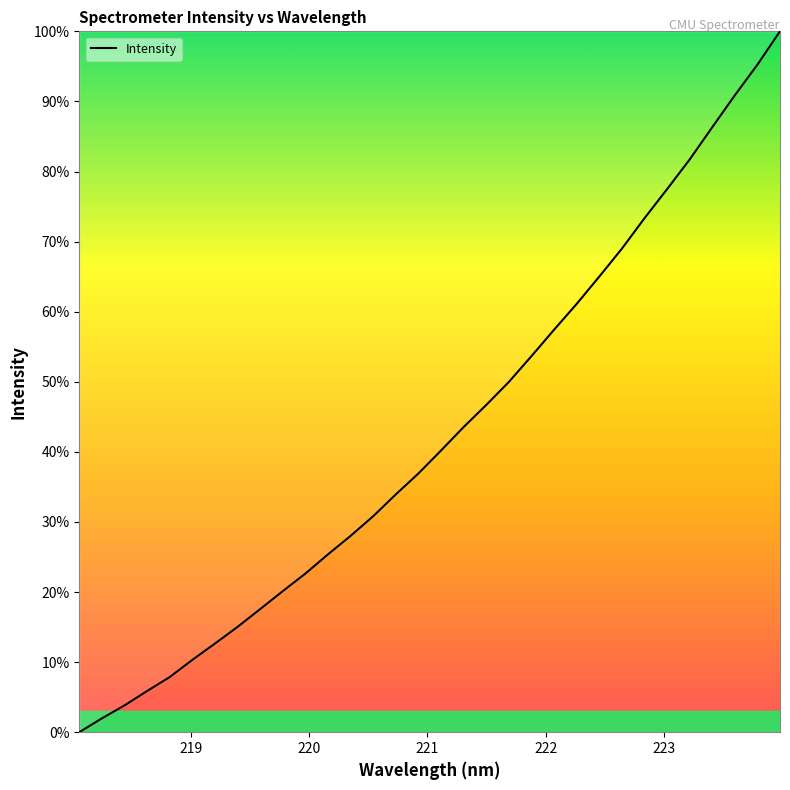

Is this an area chart (filled region under the line)?

Yes